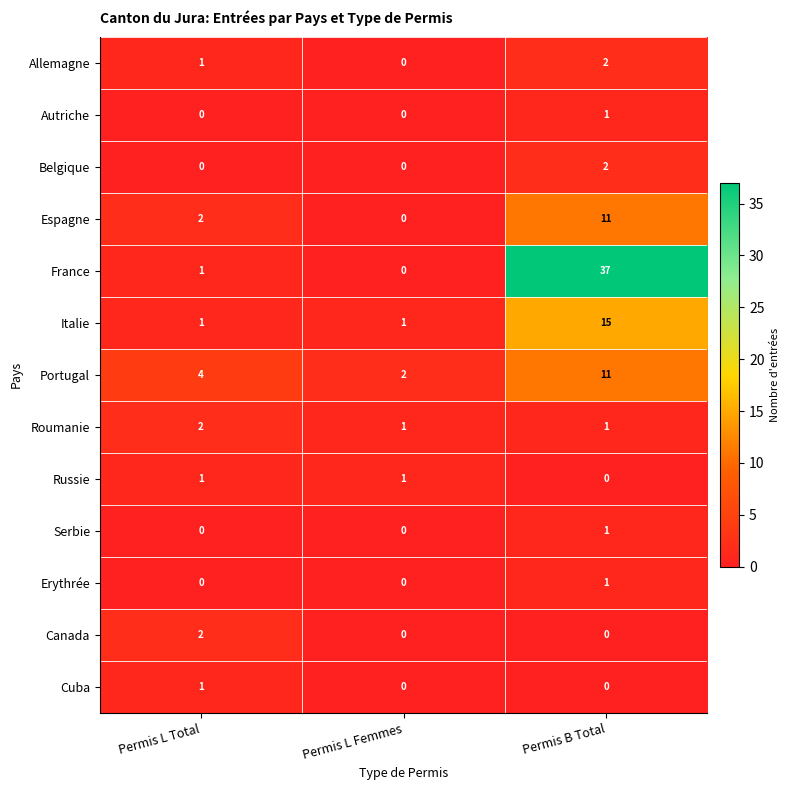

At which category is the sum across all series the highest?

Permis B Total